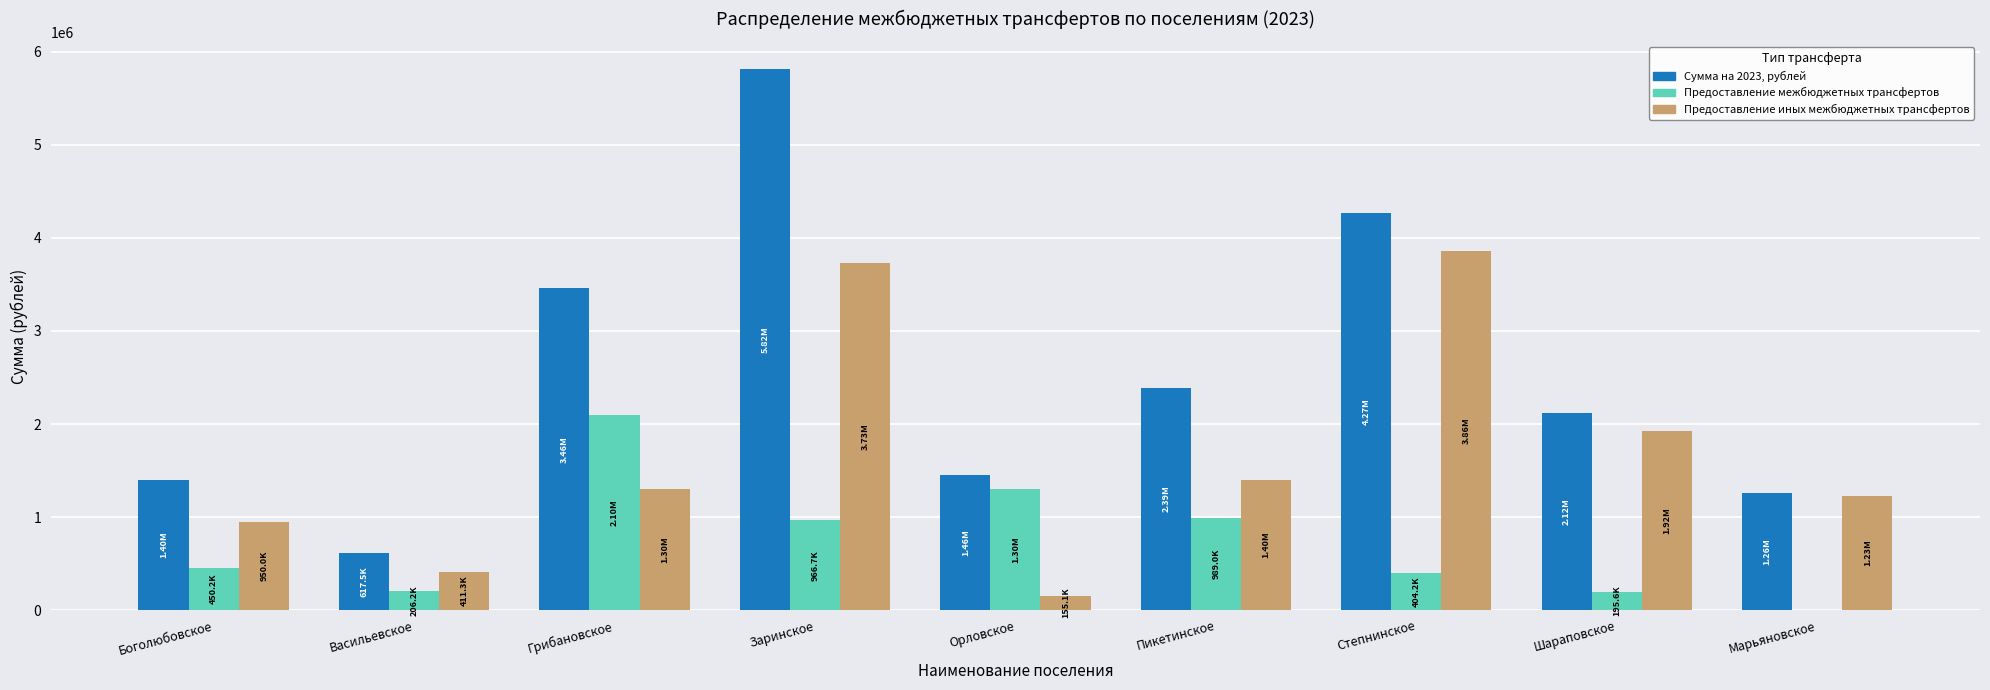

At which category is the sum across all series the highest?

Заринское